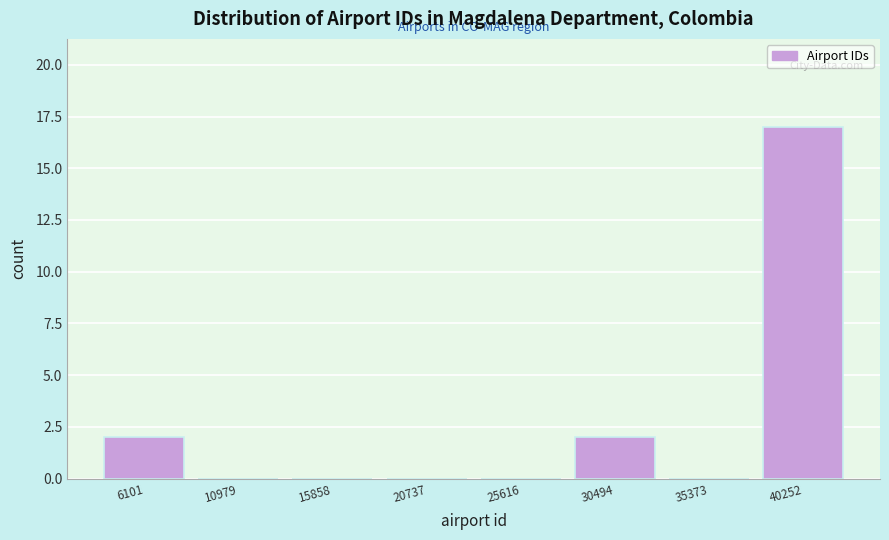

Reading left to right, extract all data points from this chart.

6101=2	10979=0	15858=0	20737=0	25616=0	30494=2	35373=0	40252=17